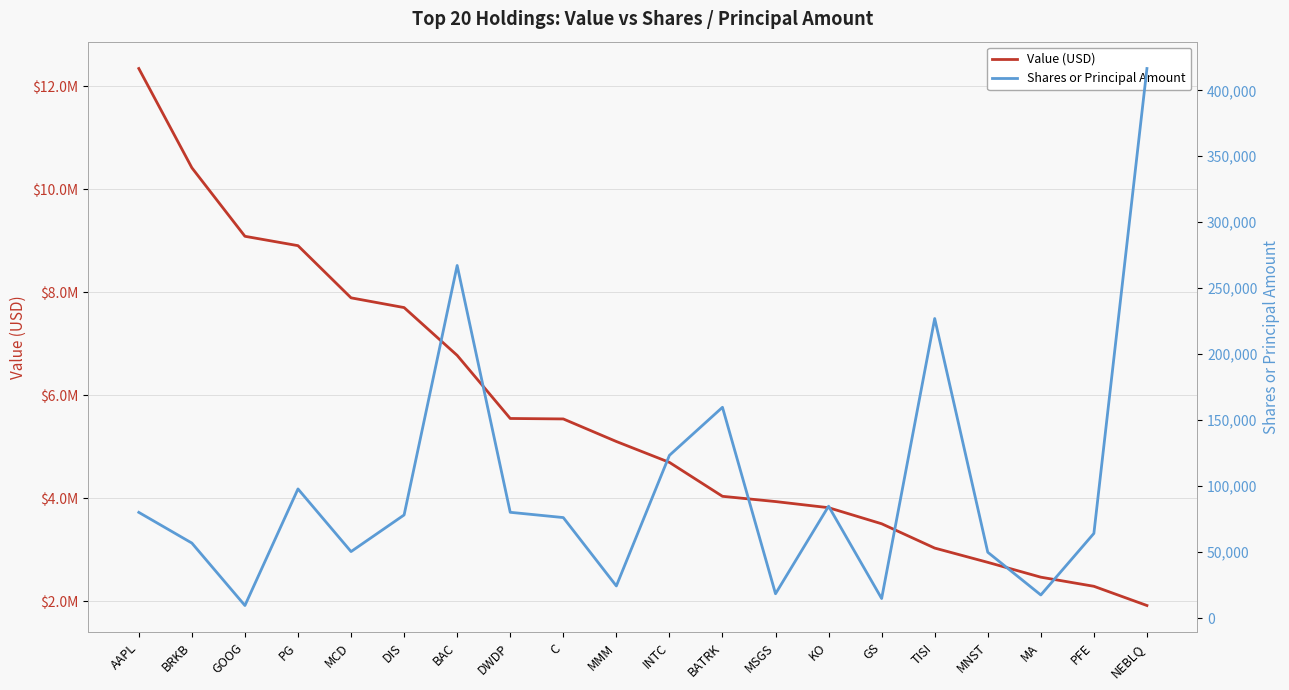

How many lines are shown in the chart?

2